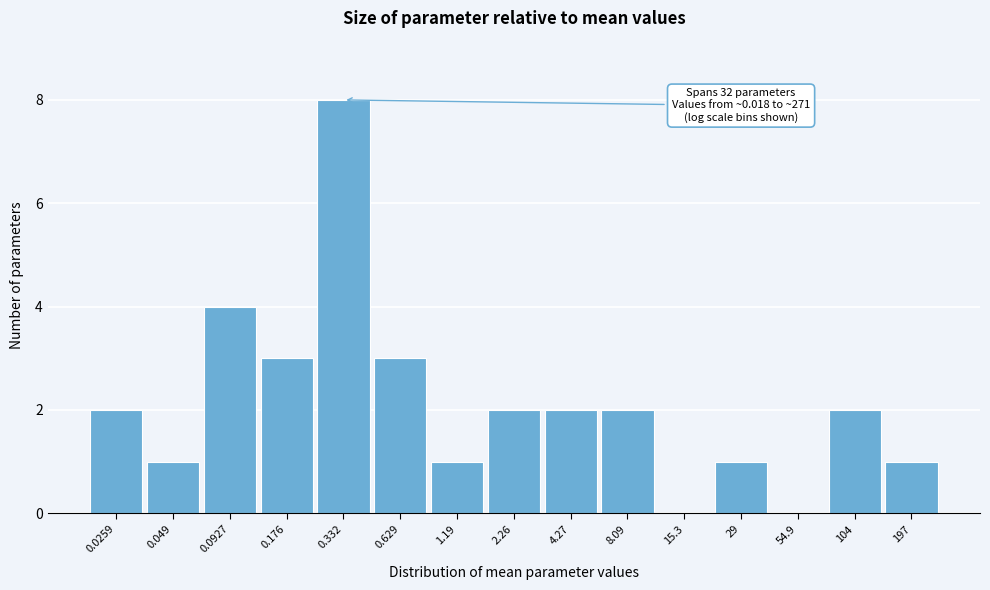

Reading left to right, list all the values displayed in this chart.

0.0259=2	0.049=1	0.0927=4	0.176=3	0.332=8	0.629=3	1.19=1	2.26=2	4.27=2	8.09=2	15.3=0	29=1	54.9=0	104=2	197=1